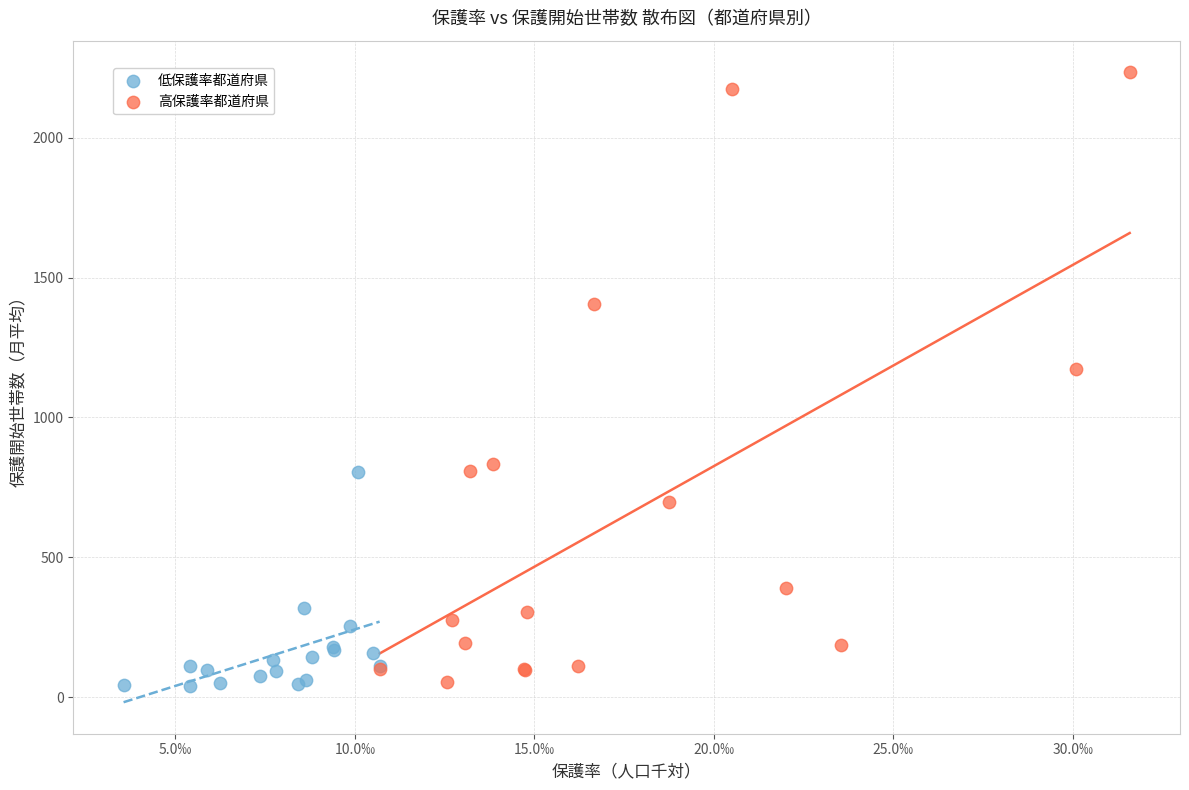

What are all the series names shown in the legend?

低保護率都道府県, 高保護率都道府県